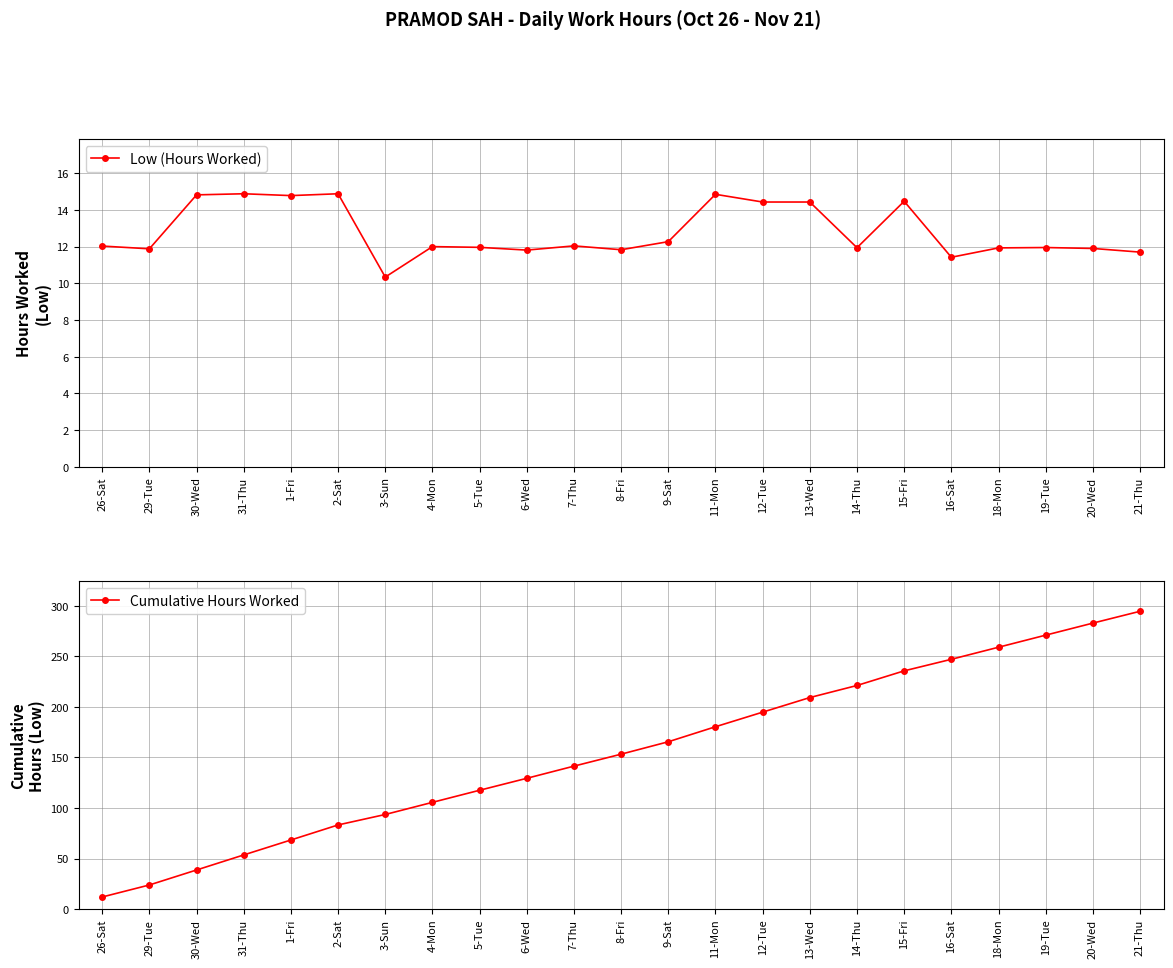

What value does the Low (Hours Worked) series have at 13-Wed?

14.4